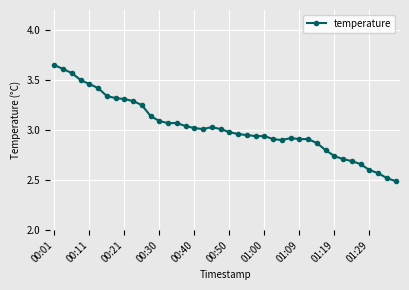

What is the smallest value displayed?

2.5